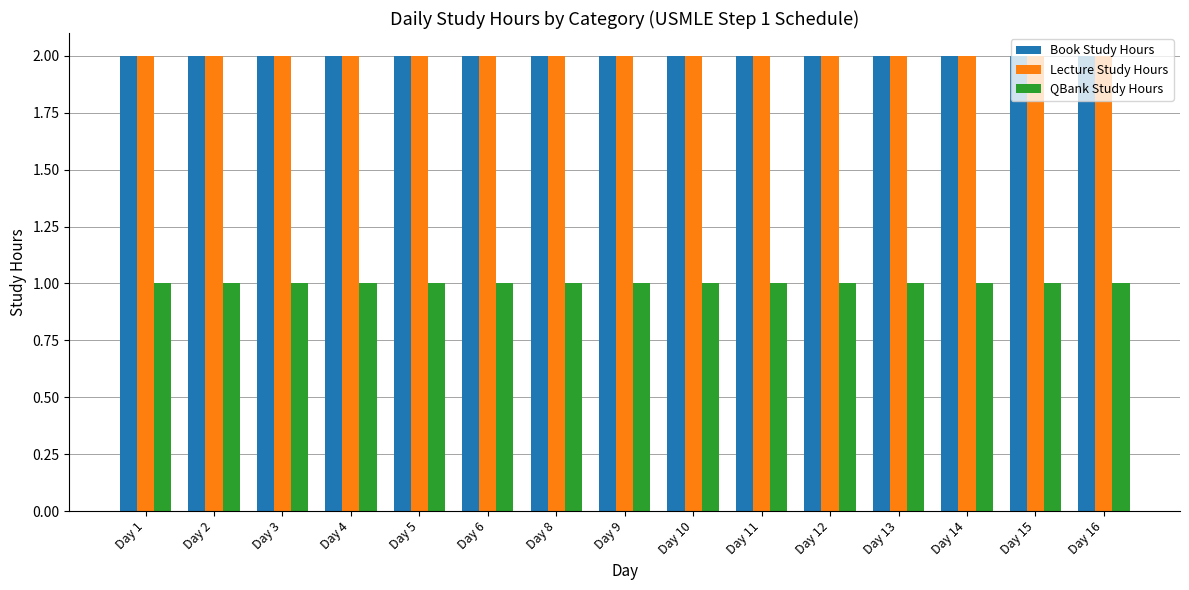

Is the value of Lecture Study Hours at Day 9 greater than the value of QBank Study Hours at Day 1?

Yes